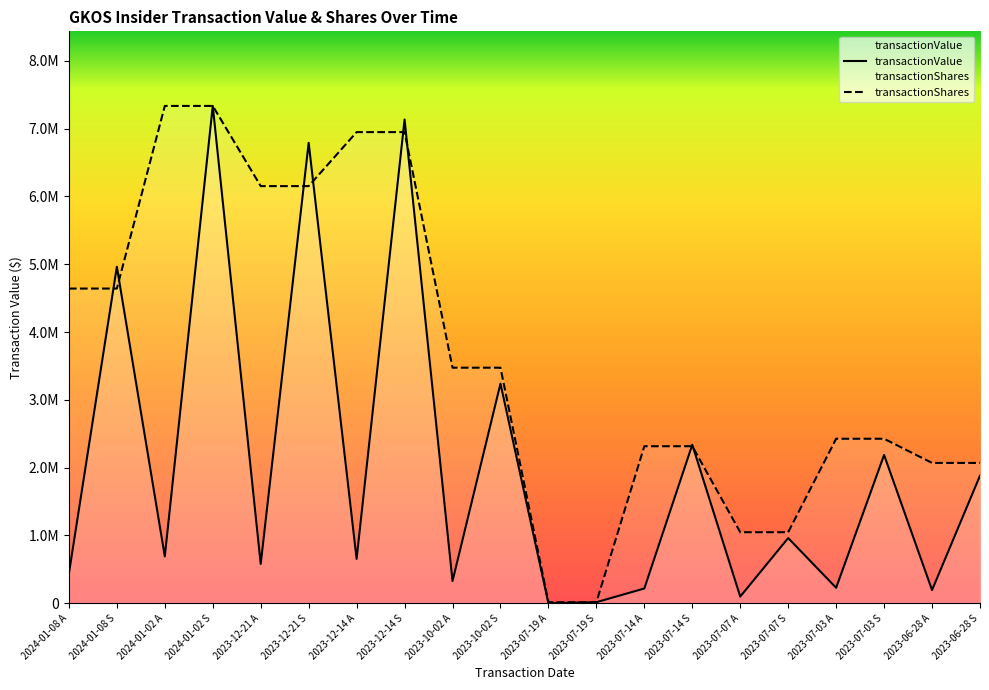

Where is the first local maximum for transactionValue?

2024-01-08 S